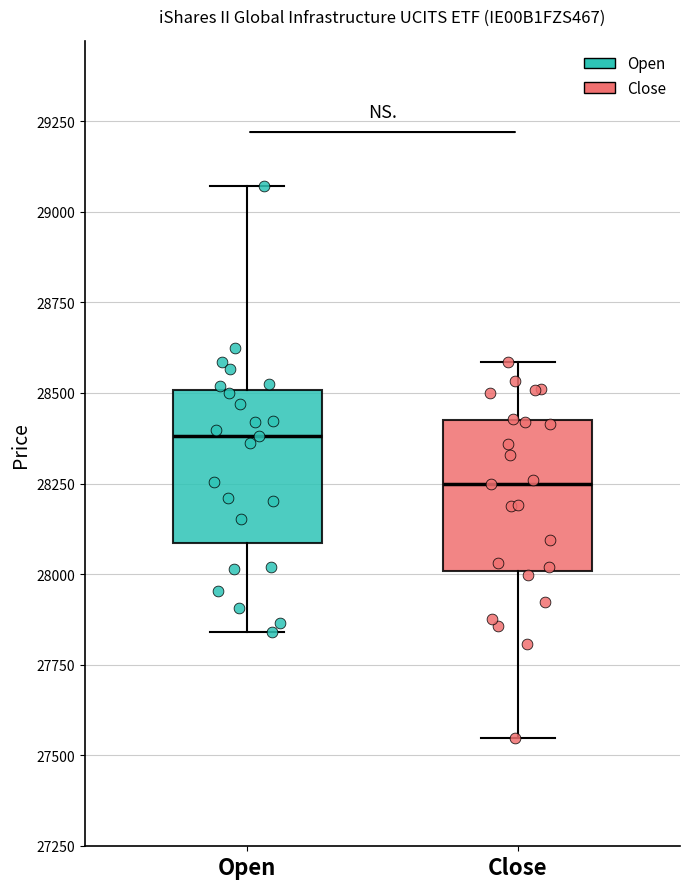

Which box has the lowest median line?

Close